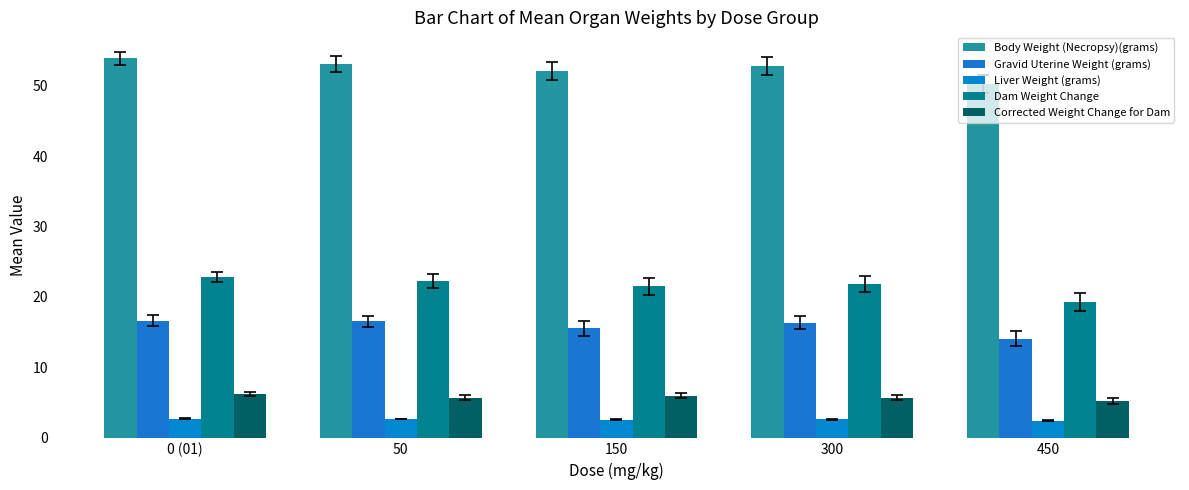

How many distinct data groups are displayed?

5